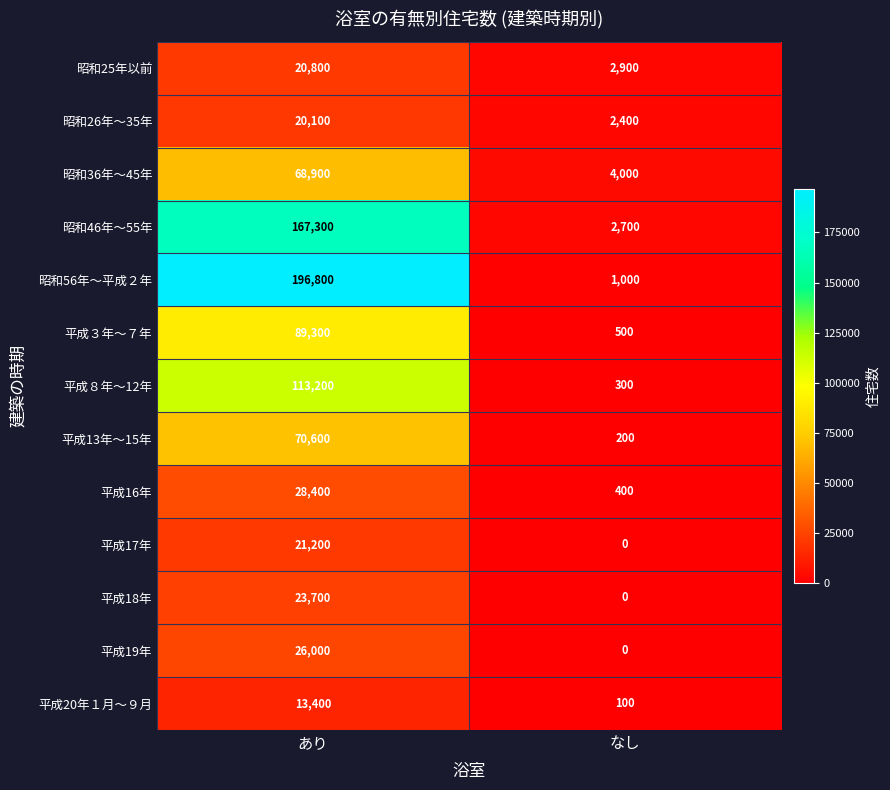

The 平成20年１月～９月 series shows 100 at なし. True or false?

True